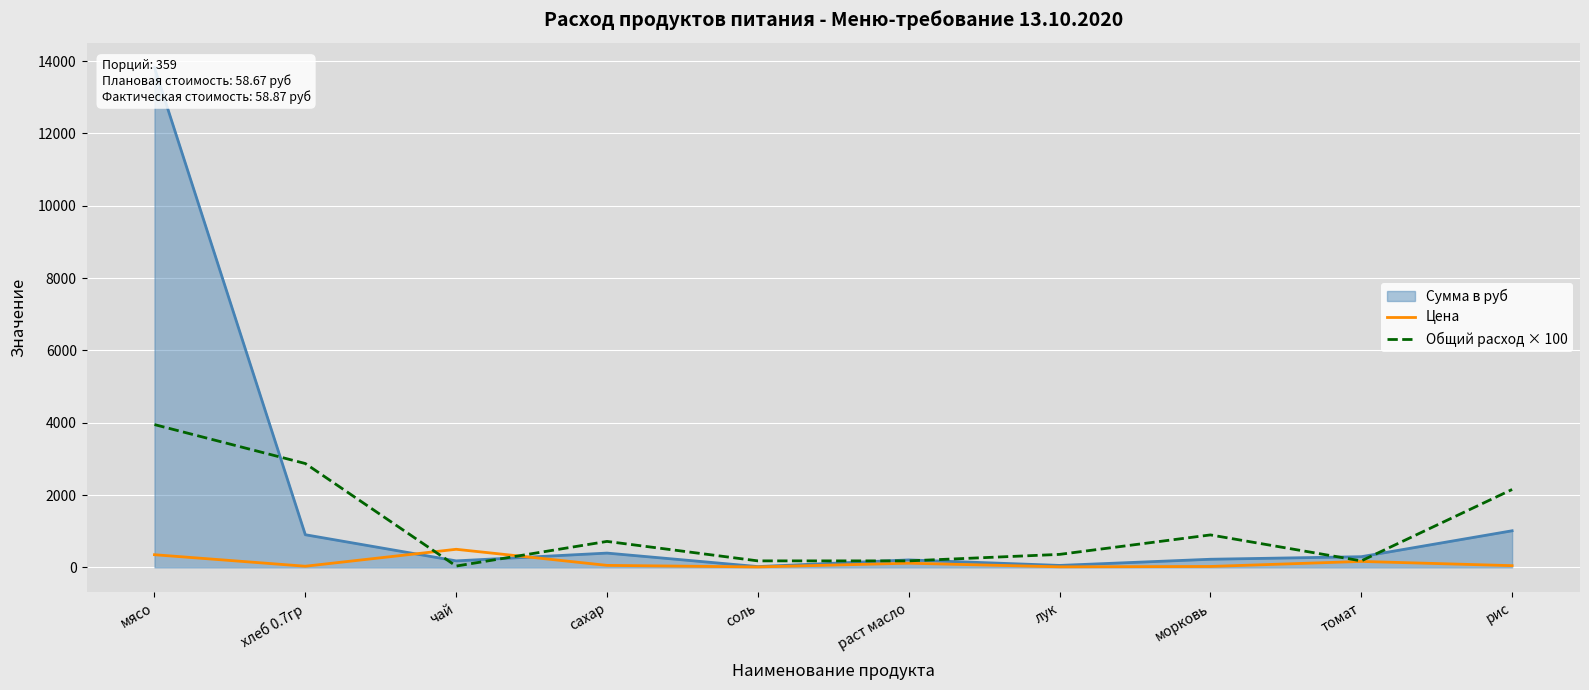

Which series has the largest total across all categories?

Общий расход × 100